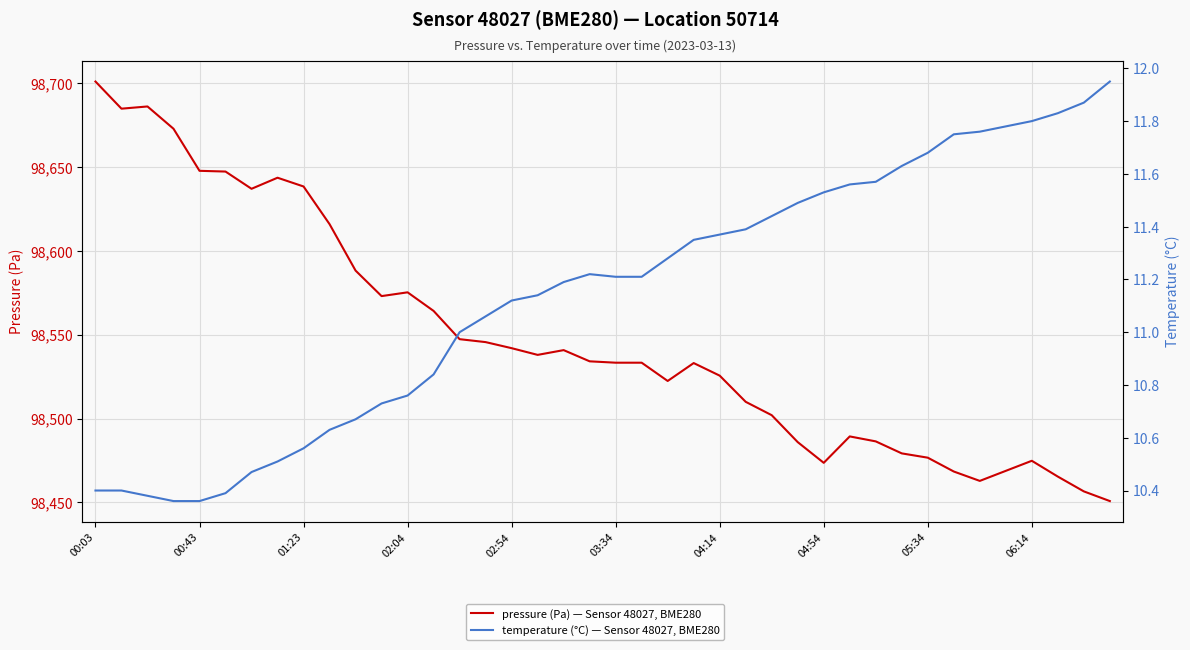

Rank the series by their average value, from highest to lowest.

pressure (Pa) — Sensor 48027, BME280, temperature (°C) — Sensor 48027, BME280